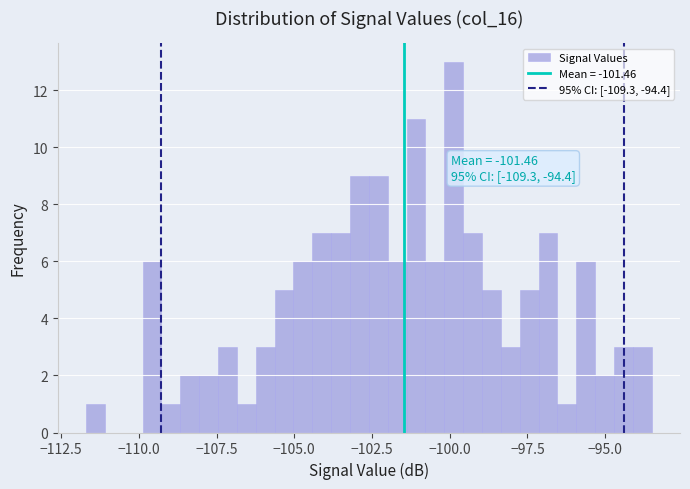

Read against the x-axis, roughly where is the centre of the tallest bar?

-100.0